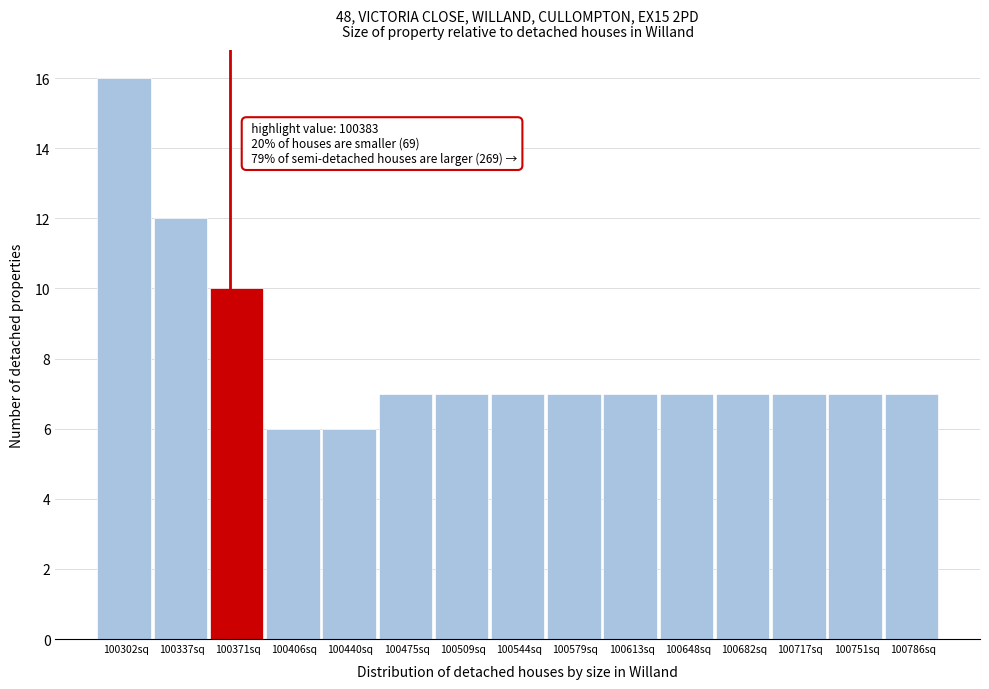

Reading right to left, transcribe all the data shown in this chart.

100786sq=7	100751sq=7	100717sq=7	100682sq=7	100648sq=7	100613sq=7	100579sq=7	100544sq=7	100509sq=7	100475sq=7	100440sq=6	100406sq=6	100371sq=10	100337sq=12	100302sq=16